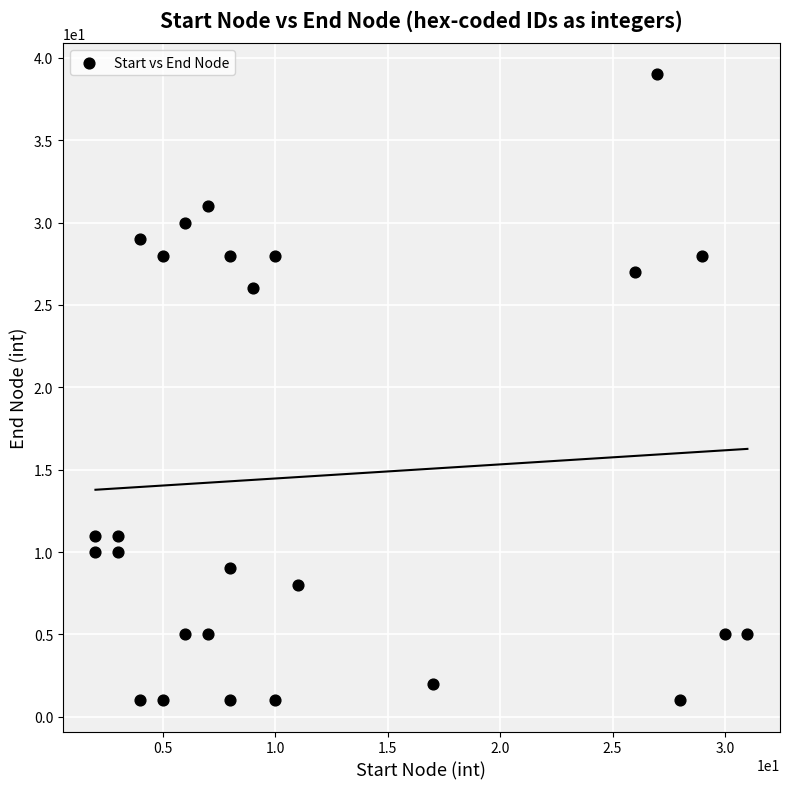

What Y value in the scatter plot is closest to 20?

26